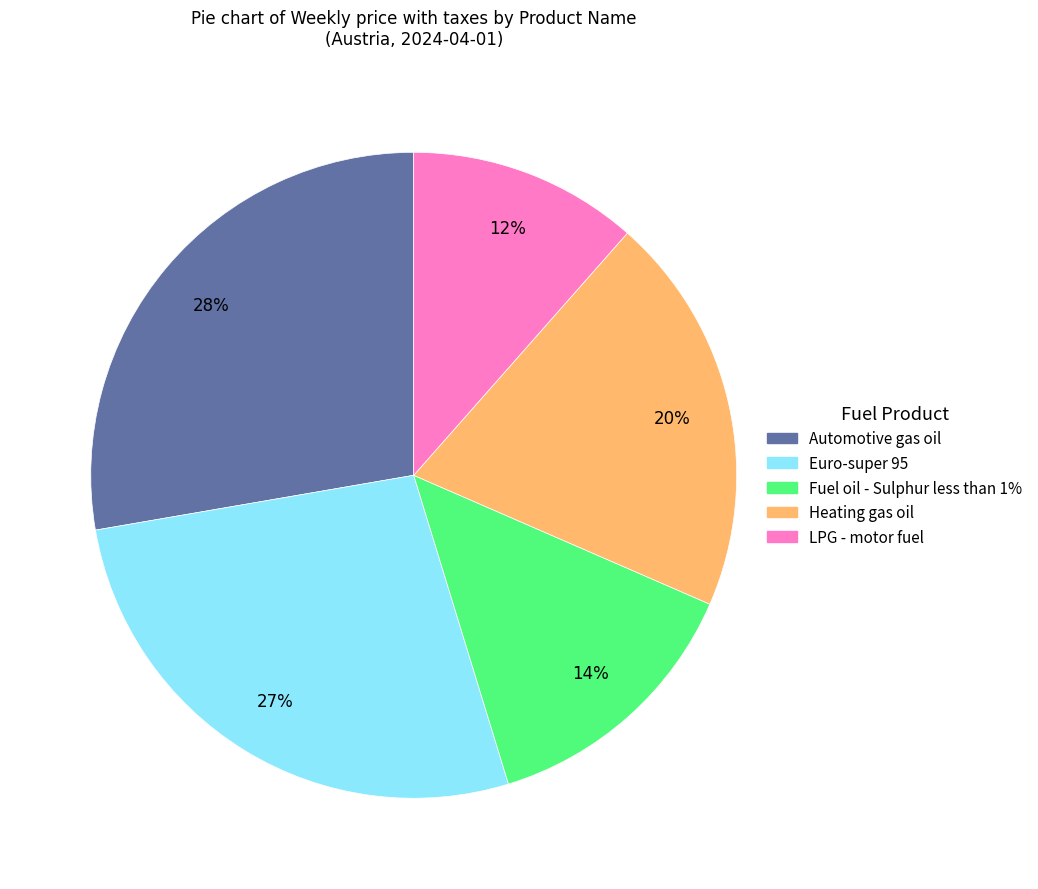

Does any single category account for the majority?

No